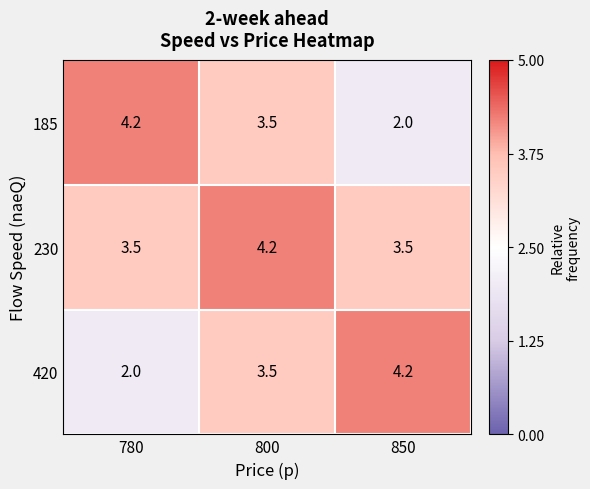

Count the number of categories in the chart.

3